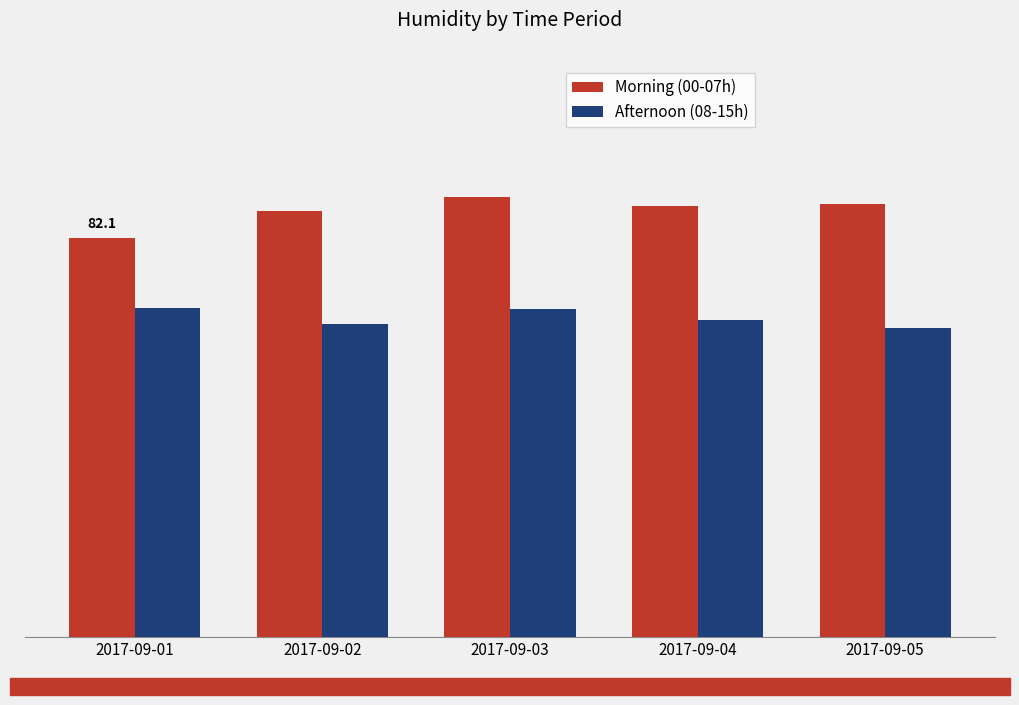

Is the value of Afternoon (08-15h) at 2017-09-04 greater than the value of Morning (00-07h) at 2017-09-01?

No